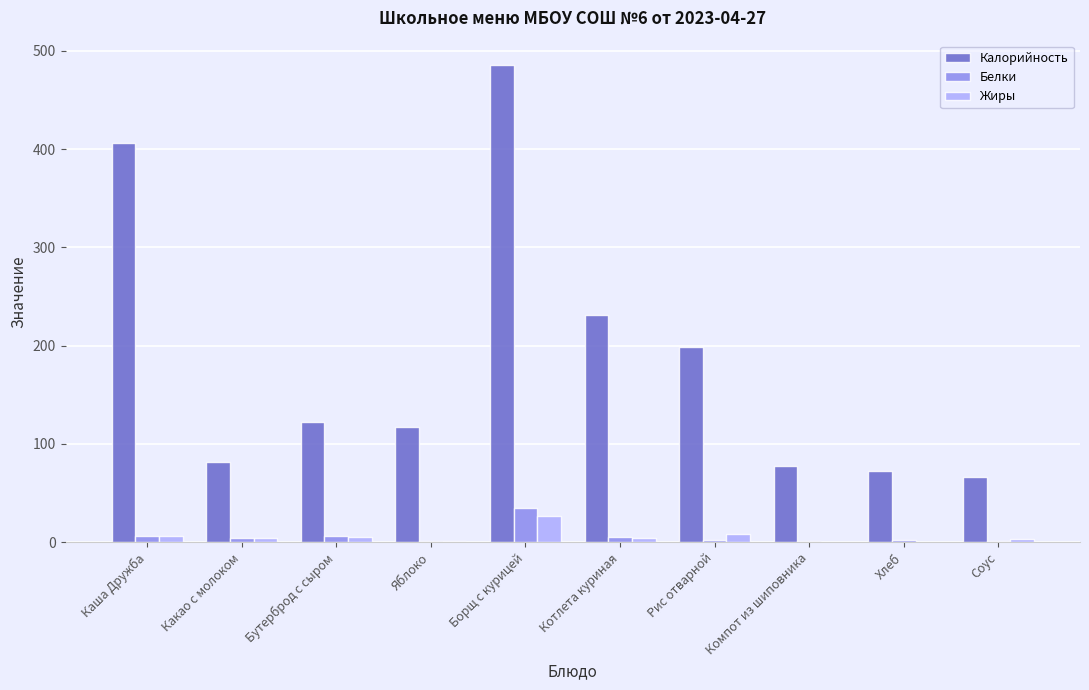

Which series has the largest range (max minus min)?

Калорийность